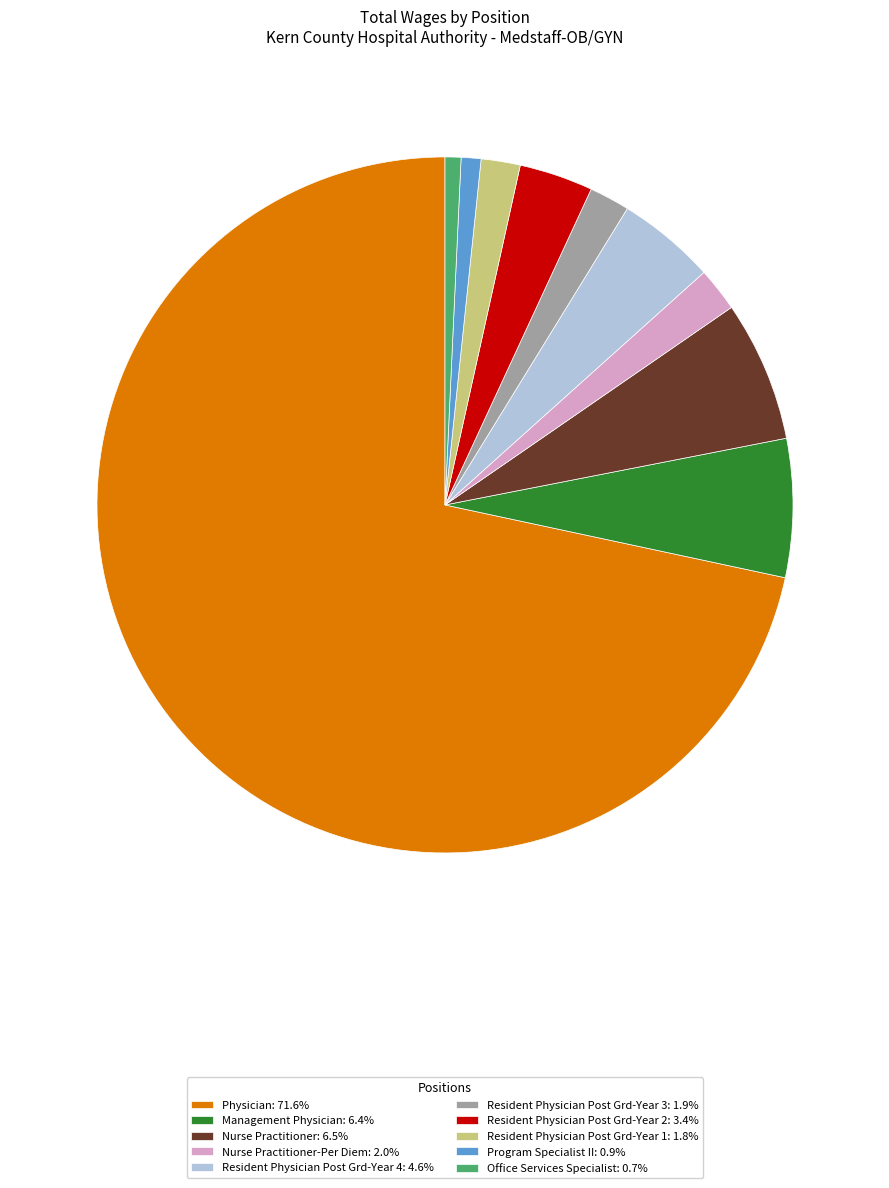

Does any single category account for the majority?

Yes